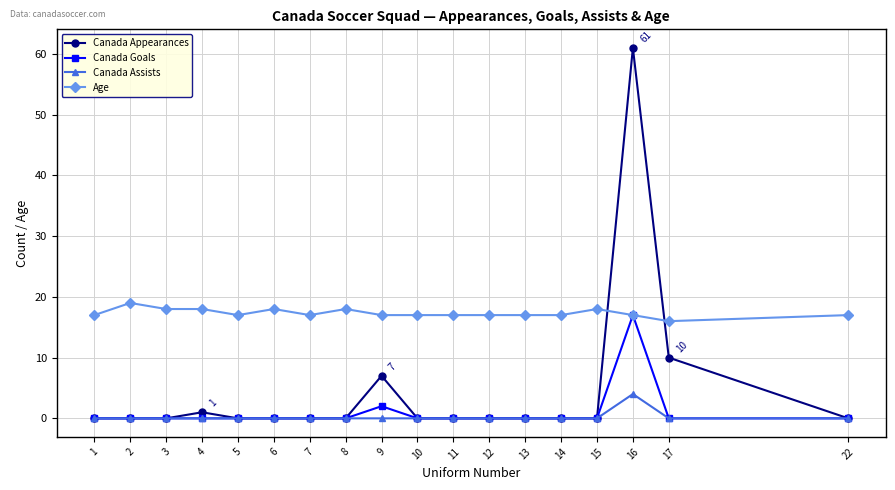

What is the difference between the highest and lowest values at 8?

18